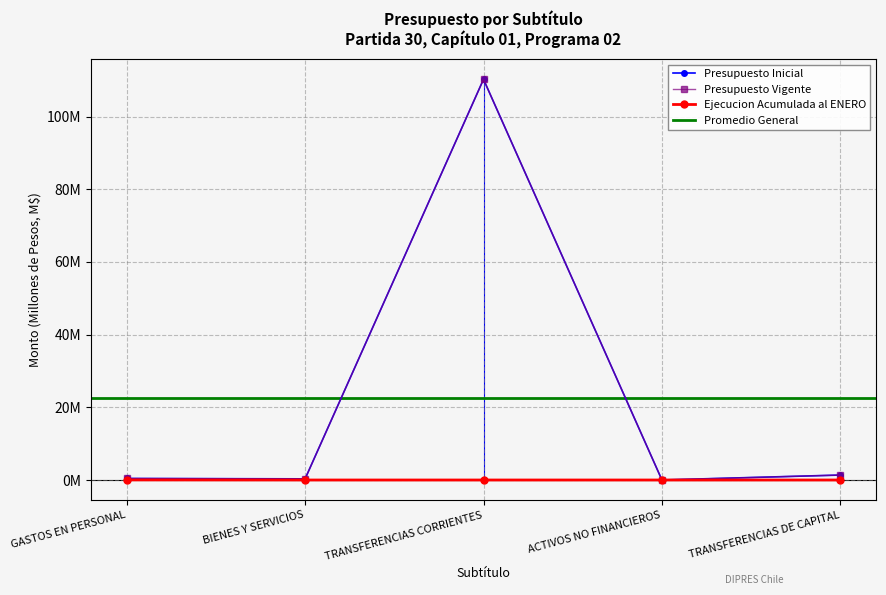

True or false: Ejecucion Acumulada al ENERO and Presupuesto Vigente intersect in this chart.

False